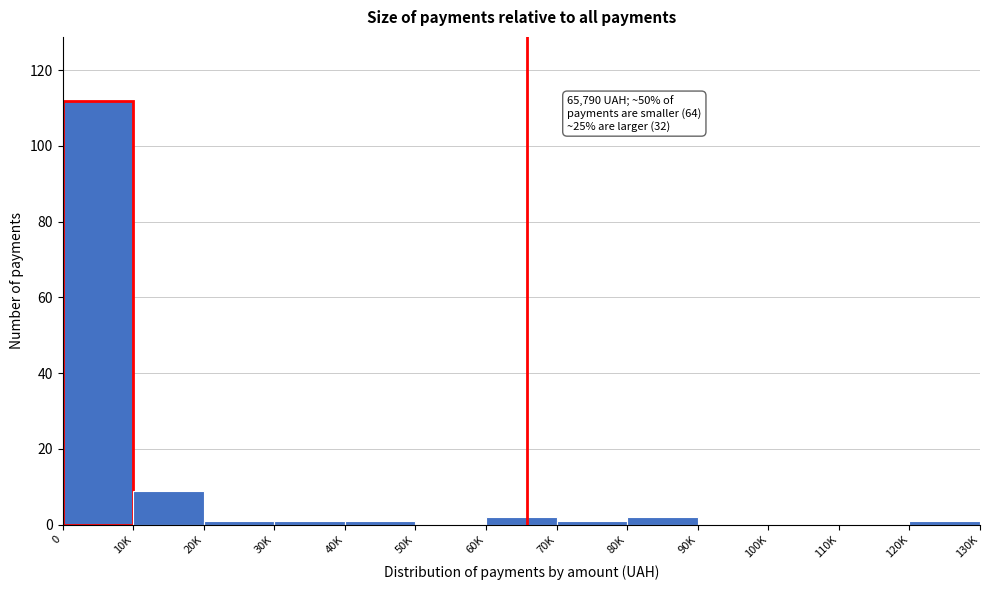

Reading left to right, transcribe all the data shown in this chart.

0=112	10K=9	20K=1	30K=1	40K=1	50K=0	60K=2	70K=1	80K=2	90K=0	100K=0	110K=0	120K=1